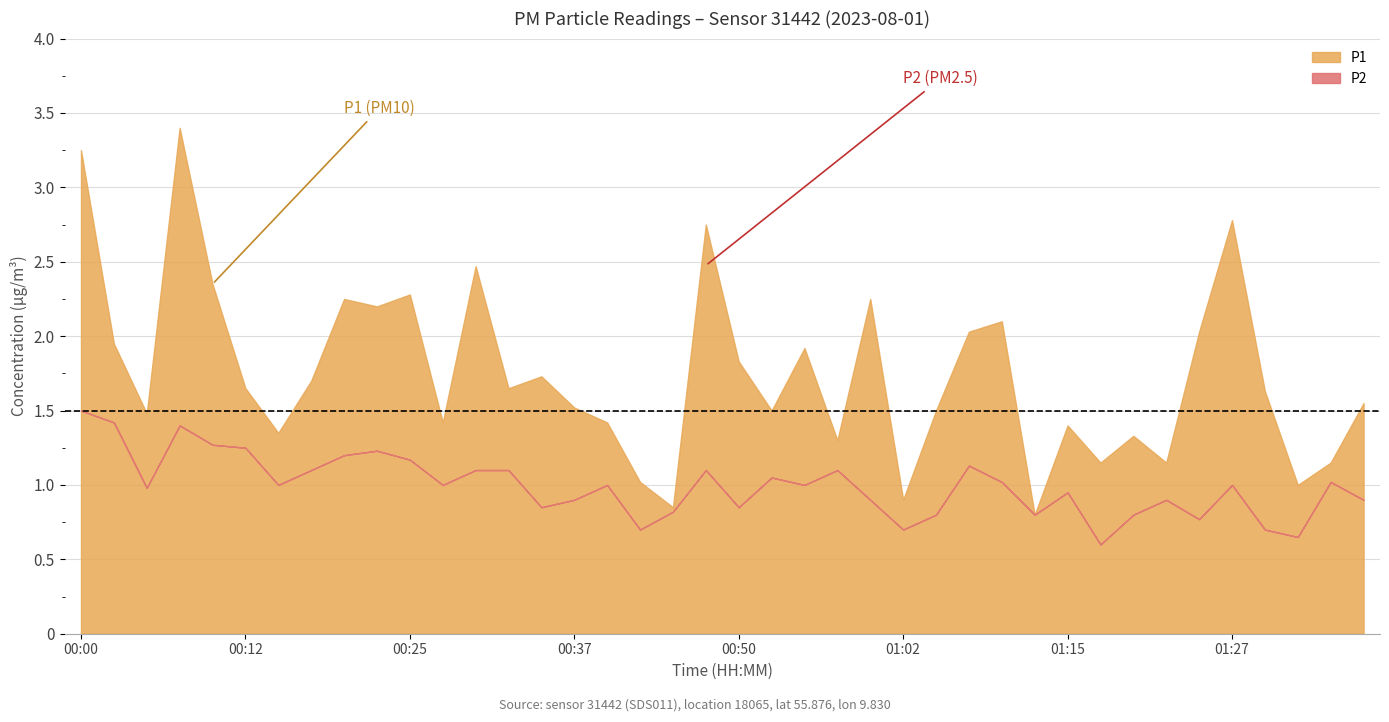

What is the total value across all series at 00:17?

2.8